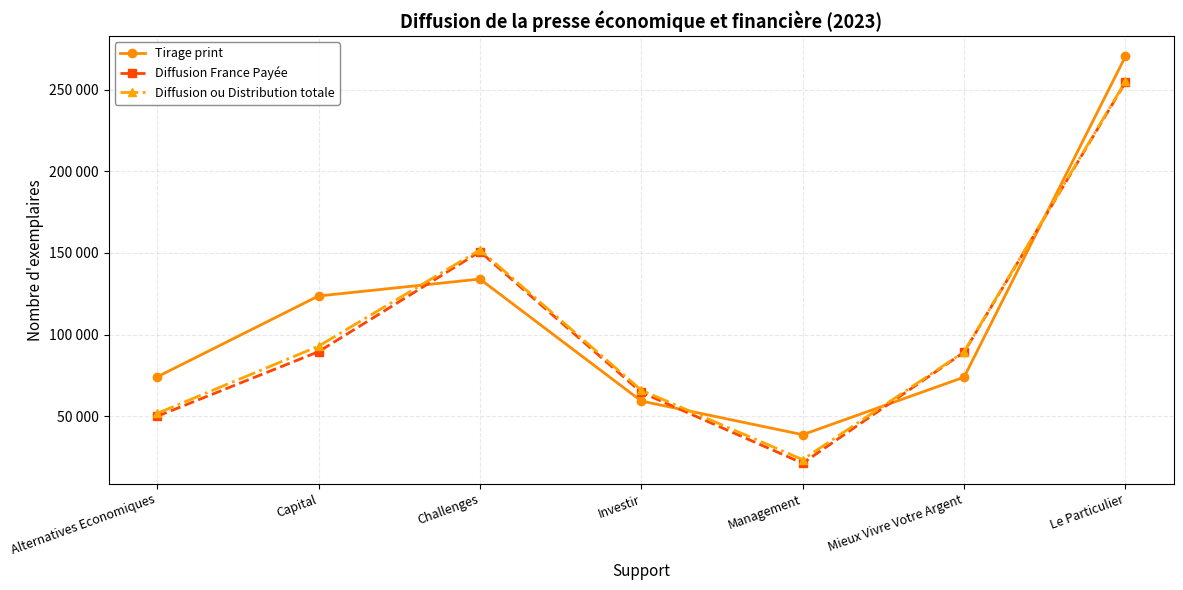

List the series in order of their overall mean, highest first.

Tirage print, Diffusion ou Distribution totale, Diffusion France Payée